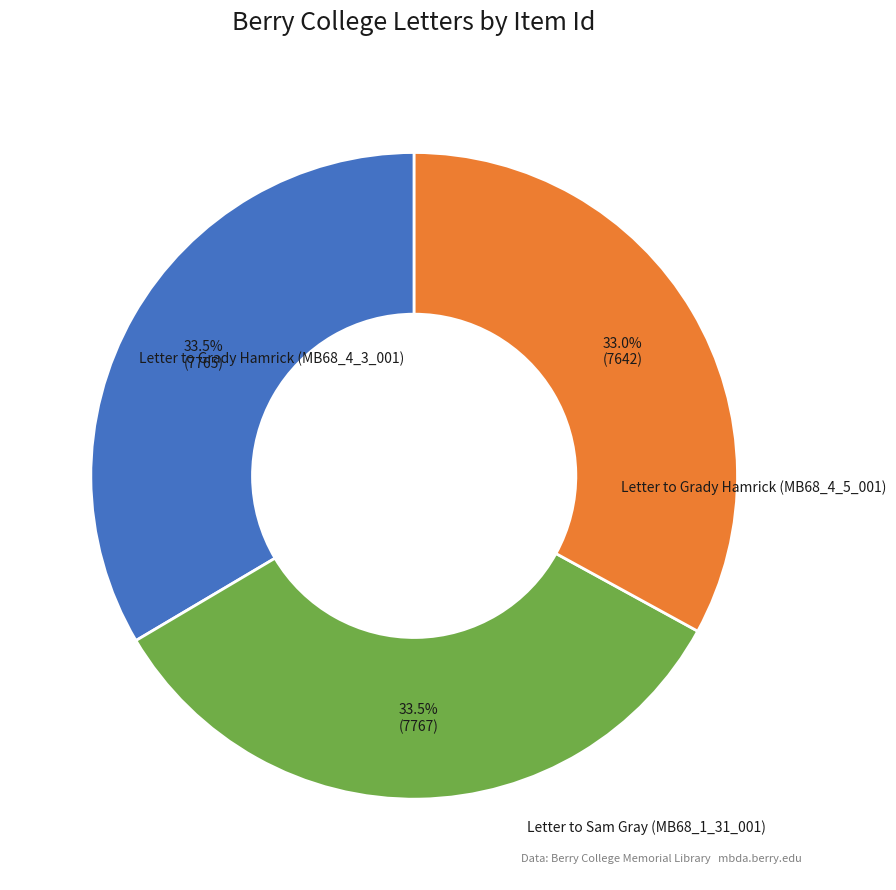

To the nearest percent, what portion does Letter to Grady Hamrick (MB68_4_3_001) represent?

34%